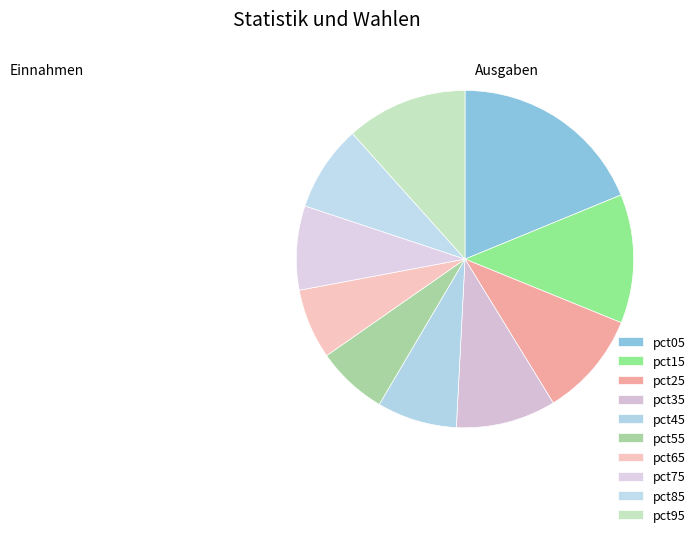

Rank the categories by value from lowest to highest.

pct65, pct55, pct45, pct75, pct85, pct35, pct25, pct95, pct15, pct05